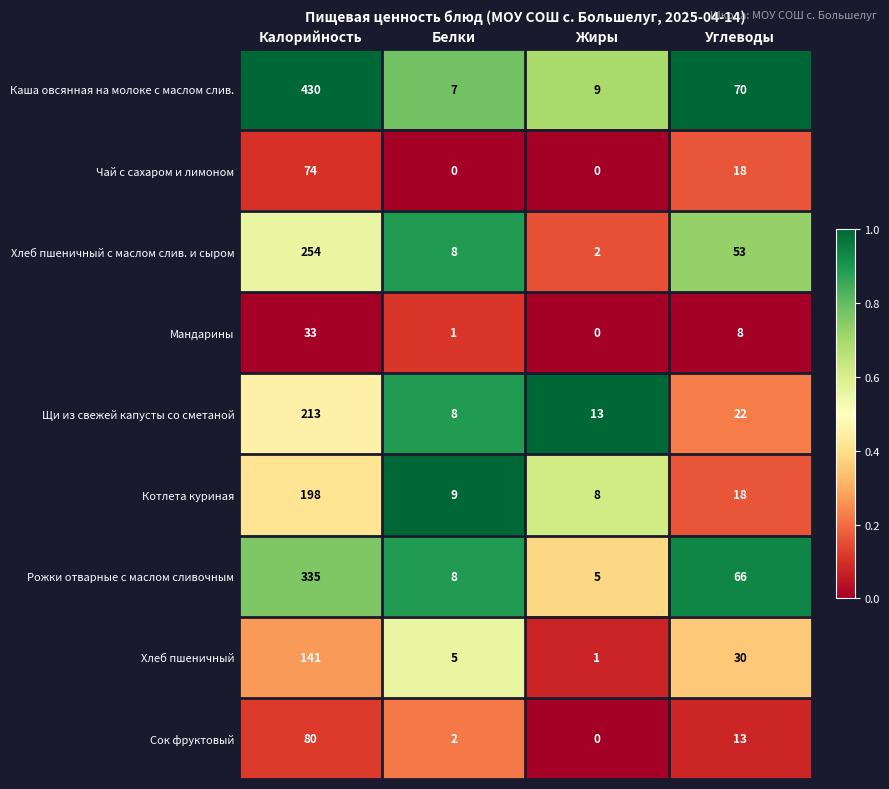

The Щи из свежей капусты со сметаной series shows 22 at Углеводы. True or false?

True